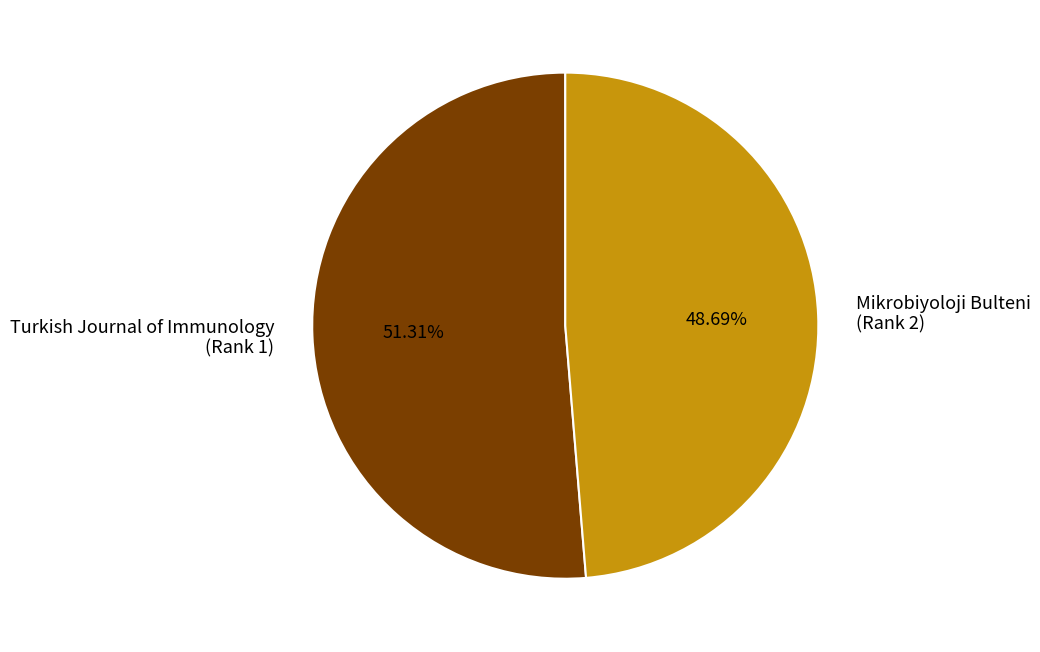

How many slices are in this pie chart?

2